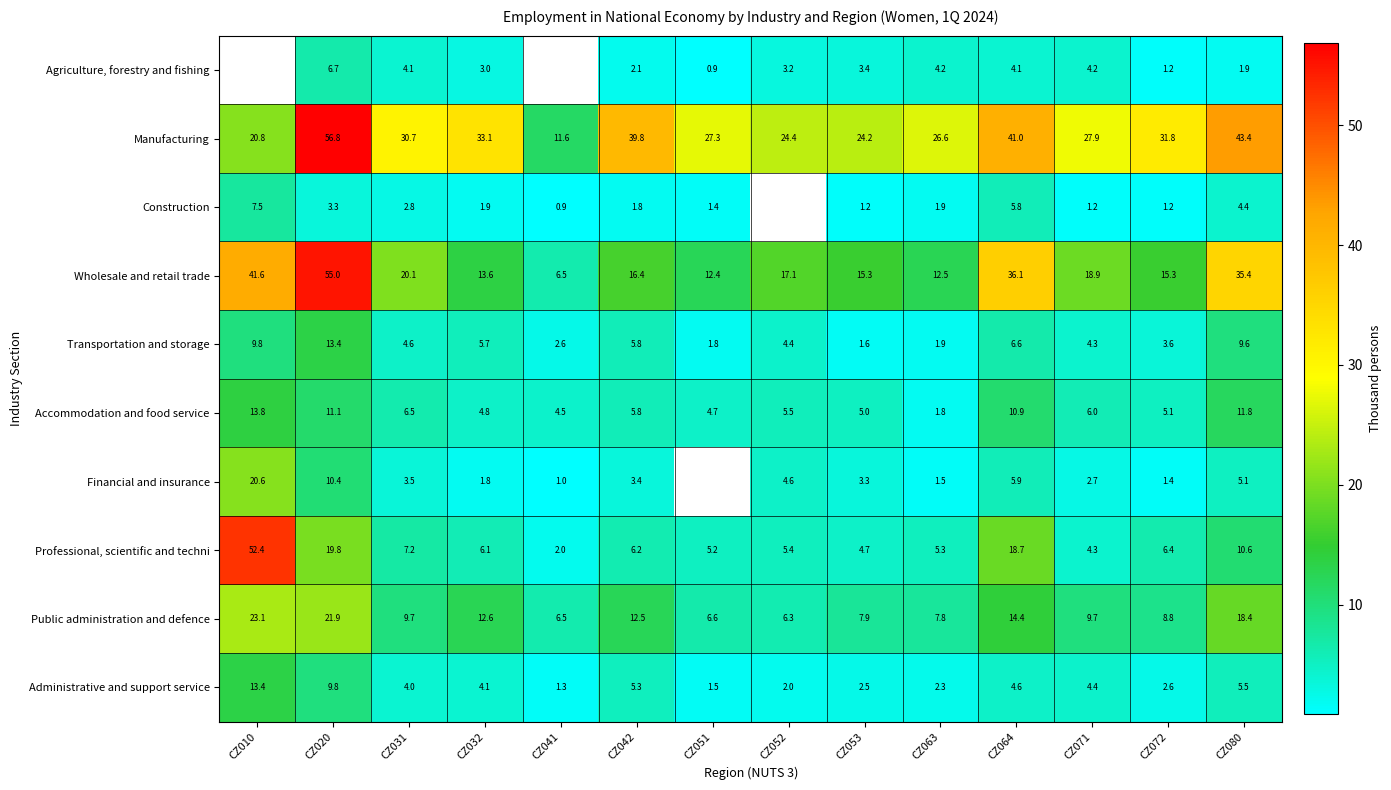

List the labels in order of Professional, scientific and techni value, largest first.

CZ010, CZ020, CZ064, CZ080, CZ031, CZ072, CZ042, CZ032, CZ052, CZ063, CZ051, CZ053, CZ071, CZ041